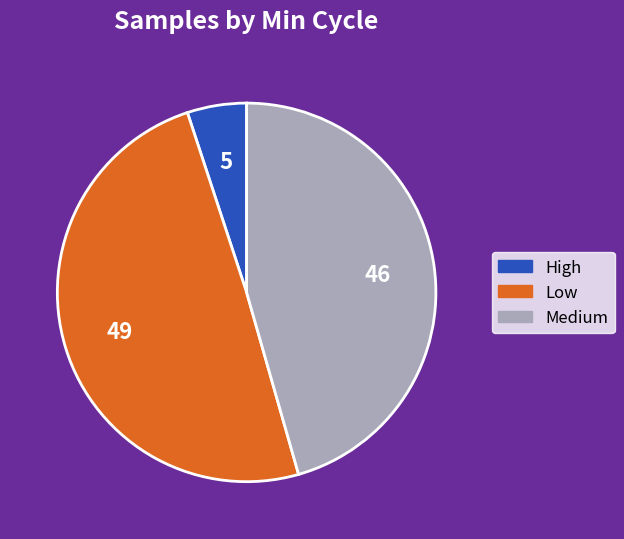

Is there any slice that represents more than half of the pie?

No